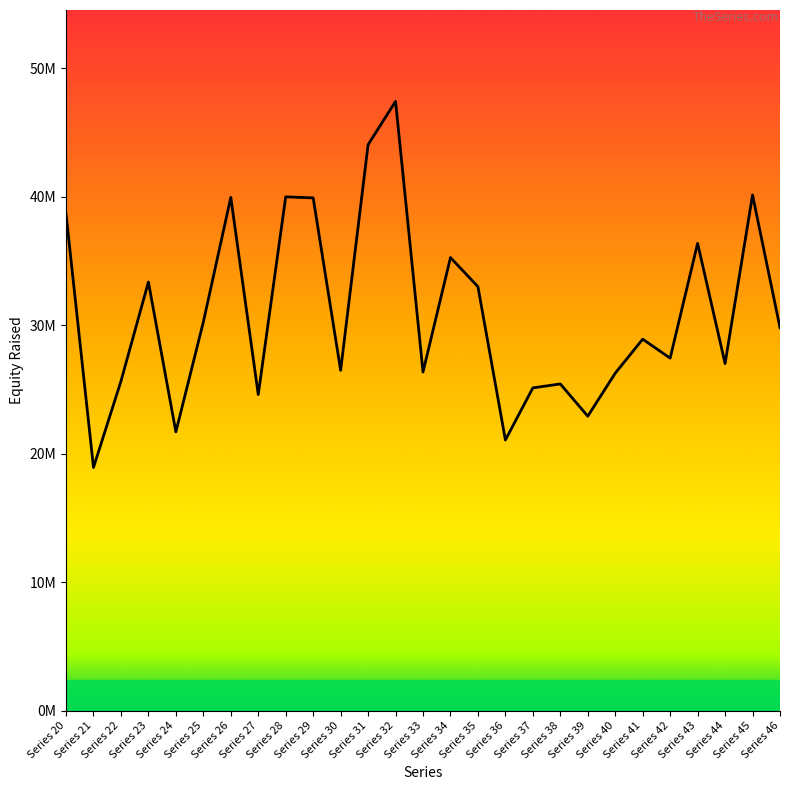

List the labels in order of value, largest first.

Series 32, Series 31, Series 45, Series 28, Series 26, Series 29, Series 20, Series 43, Series 34, Series 23, Series 35, Series 25, Series 46, Series 41, Series 42, Series 44, Series 30, Series 33, Series 40, Series 22, Series 38, Series 37, Series 27, Series 39, Series 24, Series 36, Series 21